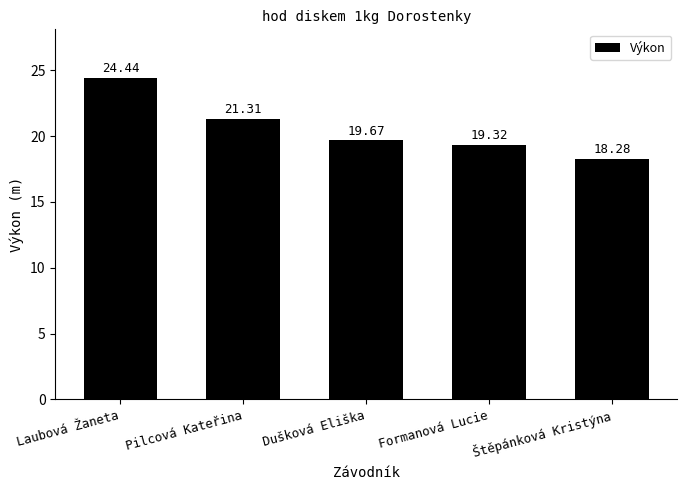

What is the sum of the values at Pilcová Kateřina and Štěpánková Kristýna?

39.6